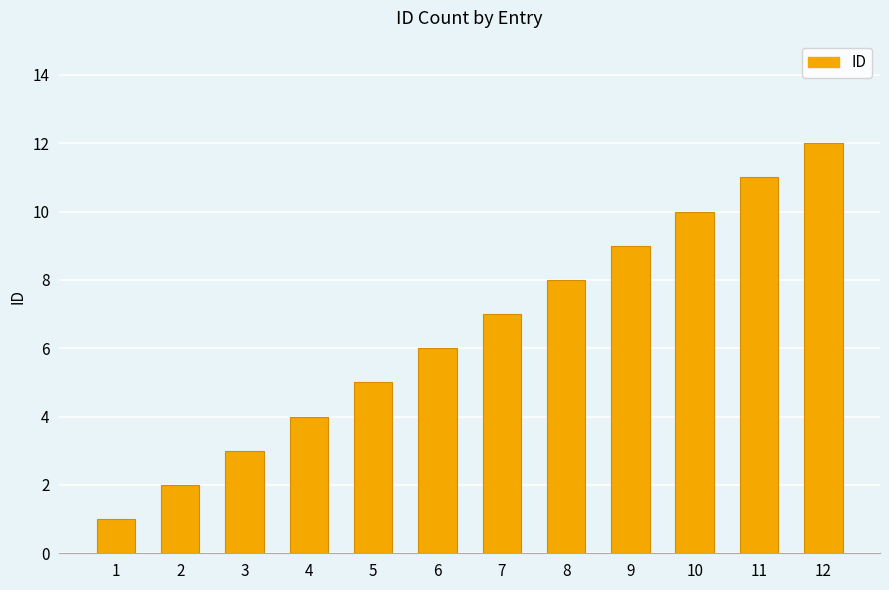

Are the bars grouped side by side (vs. stacked)?

No